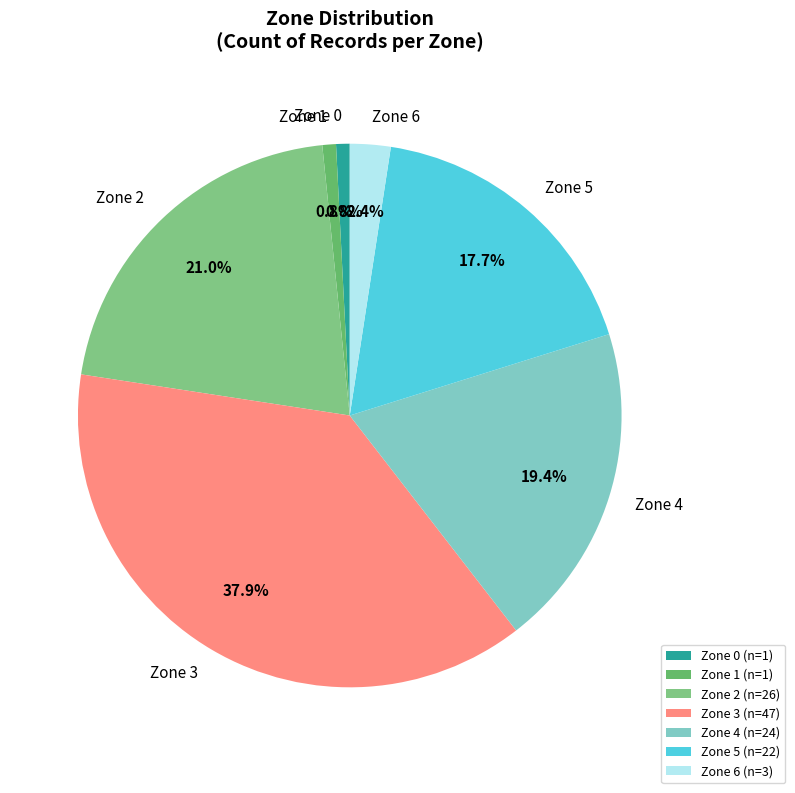

Which has a higher value, Zone 1 or Zone 4?

Zone 4